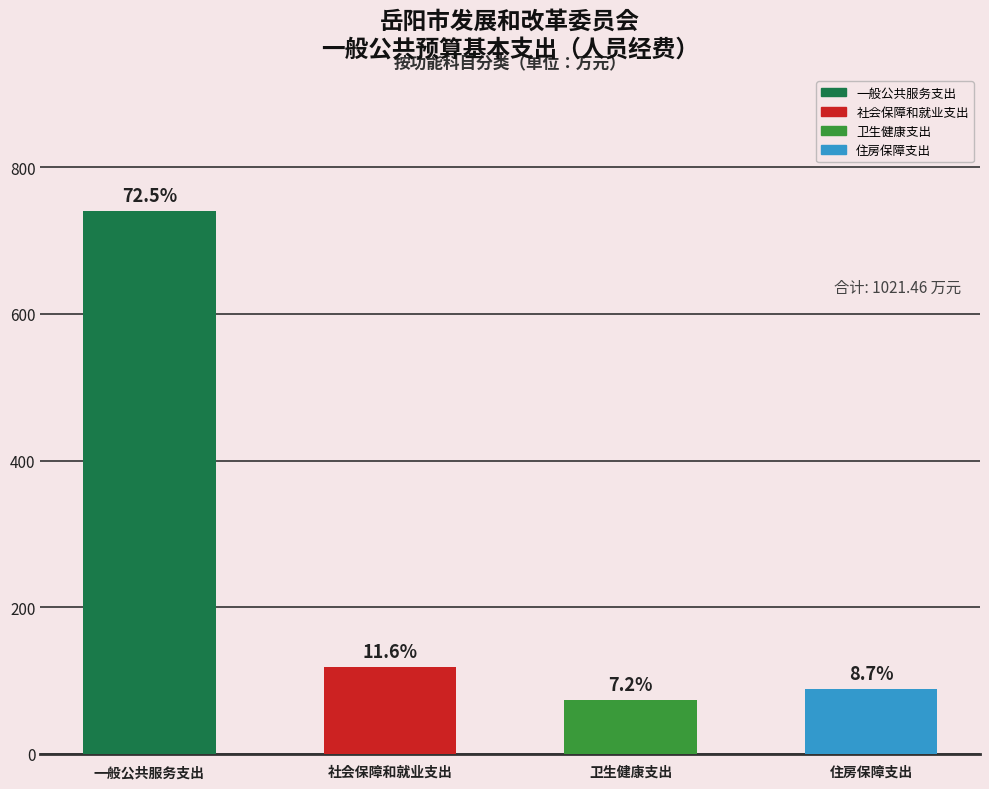

How many values in 住房保障支出（住房公积金） are above zero?

1